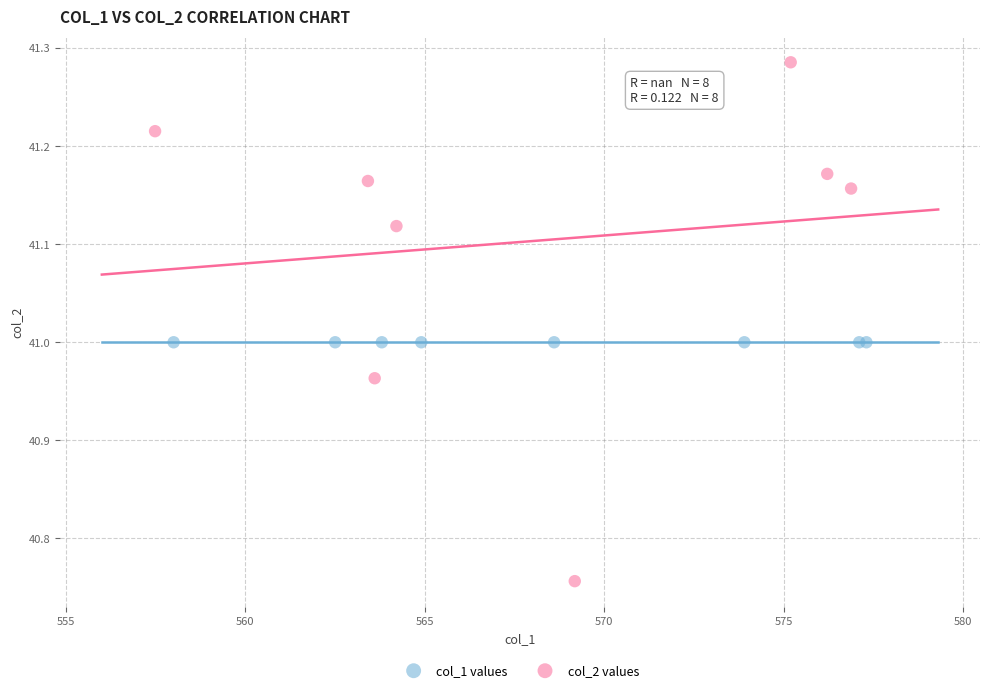

Which series contains the lowest Y value?

col_2 values